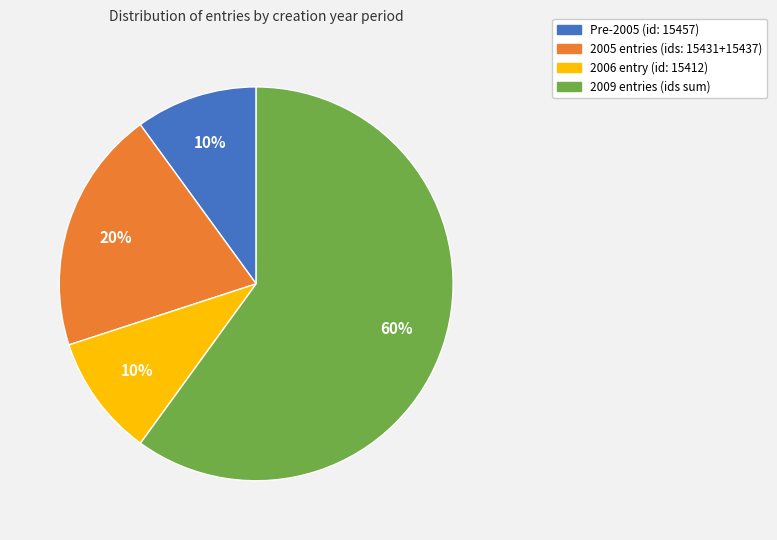

To the nearest percent, what is the average slice percentage?

25%